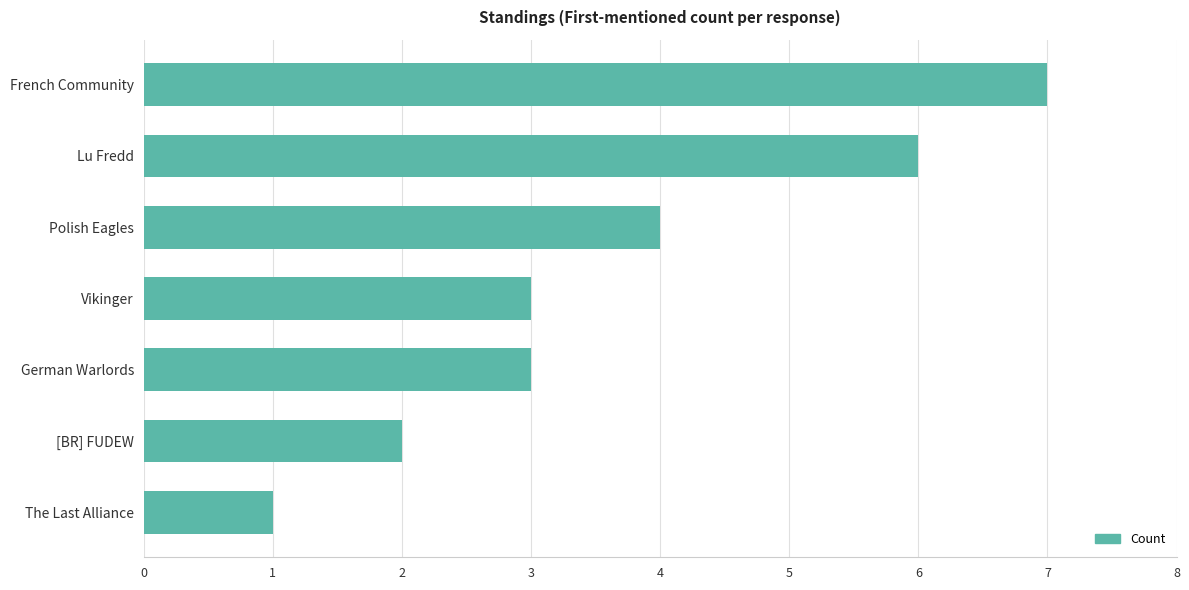

Reading top to bottom, what are all the values shown in this chart?

7	6	4	3	3	2	1